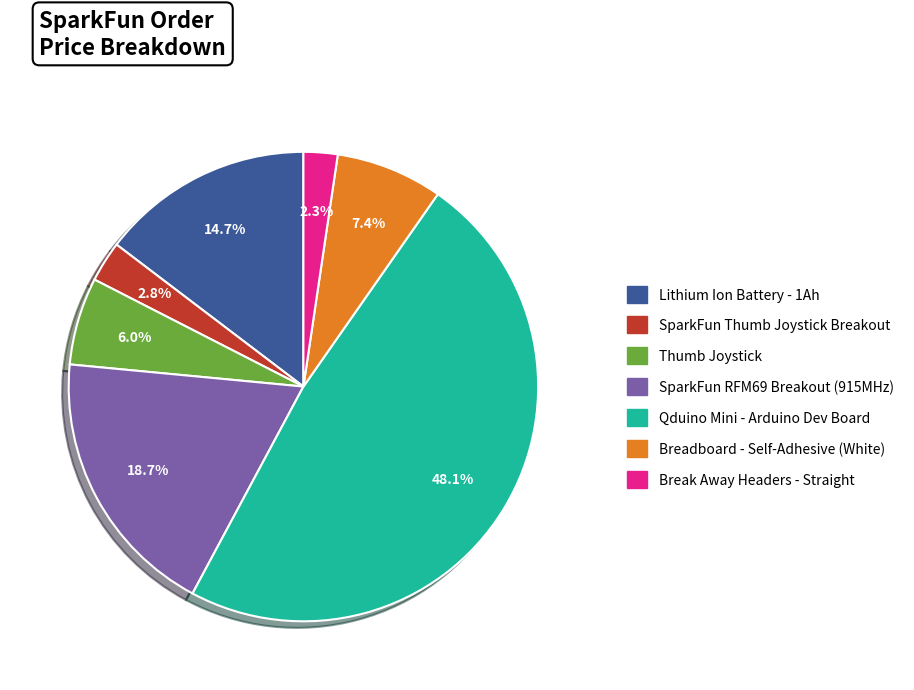

Which slice is the largest?

Qduino Mini - Arduino Dev Board